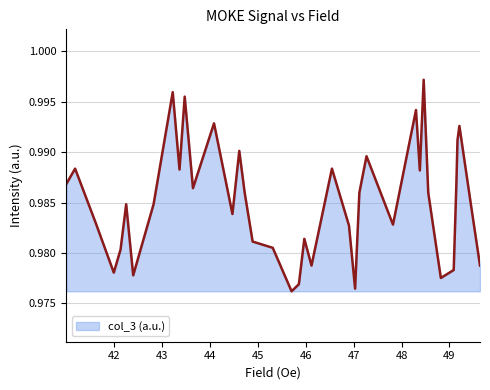

How many data points does each series have?

39